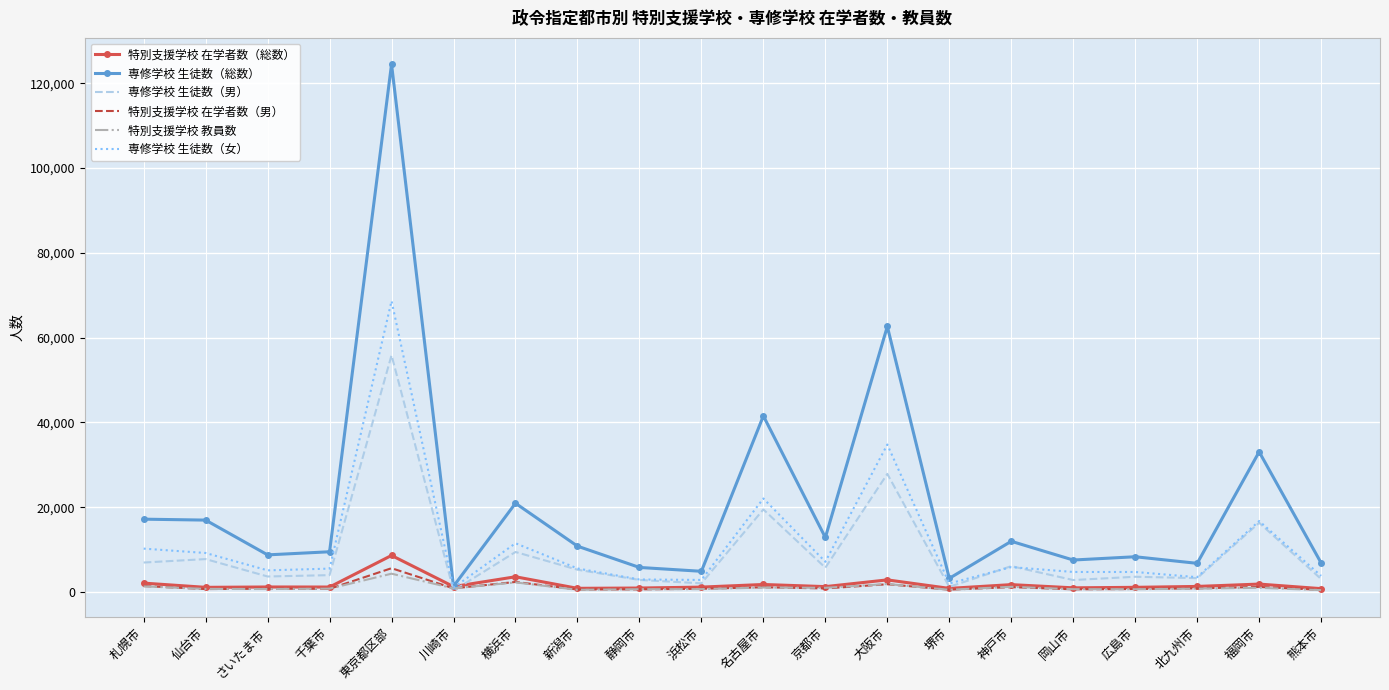

The 専修学校 生徒数（男） series shows 9434 at 横浜市. True or false?

True